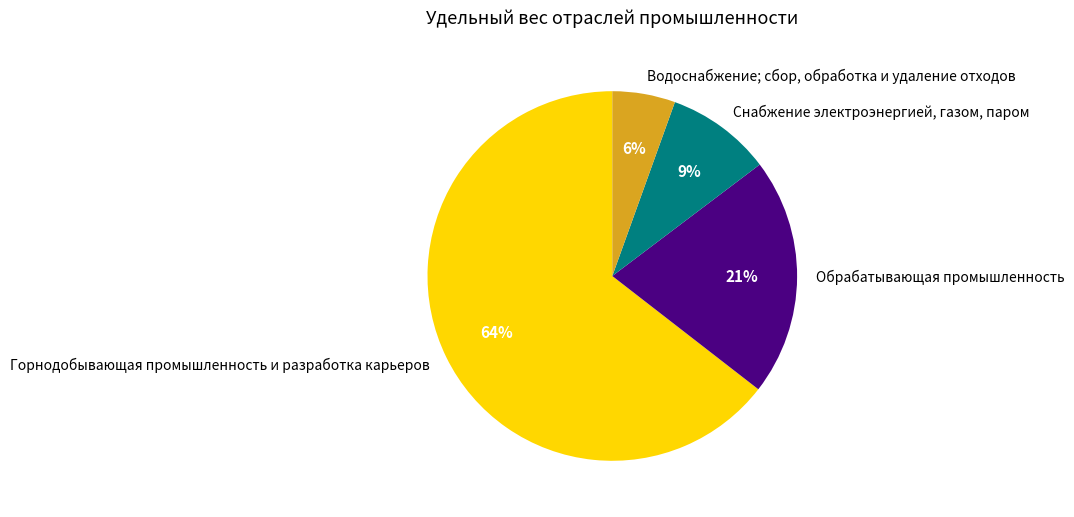

What is the ratio of the value at Снабжение электроэнергией, газом, паром to the value at Обрабатывающая промышленность?

0.4